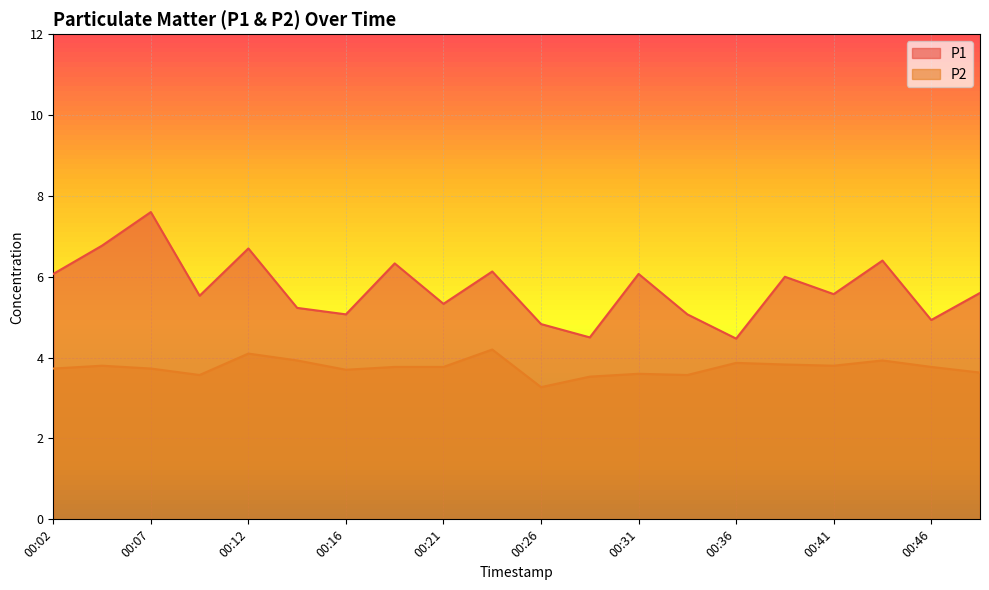

What is the total value across all series at 00:02?

9.8